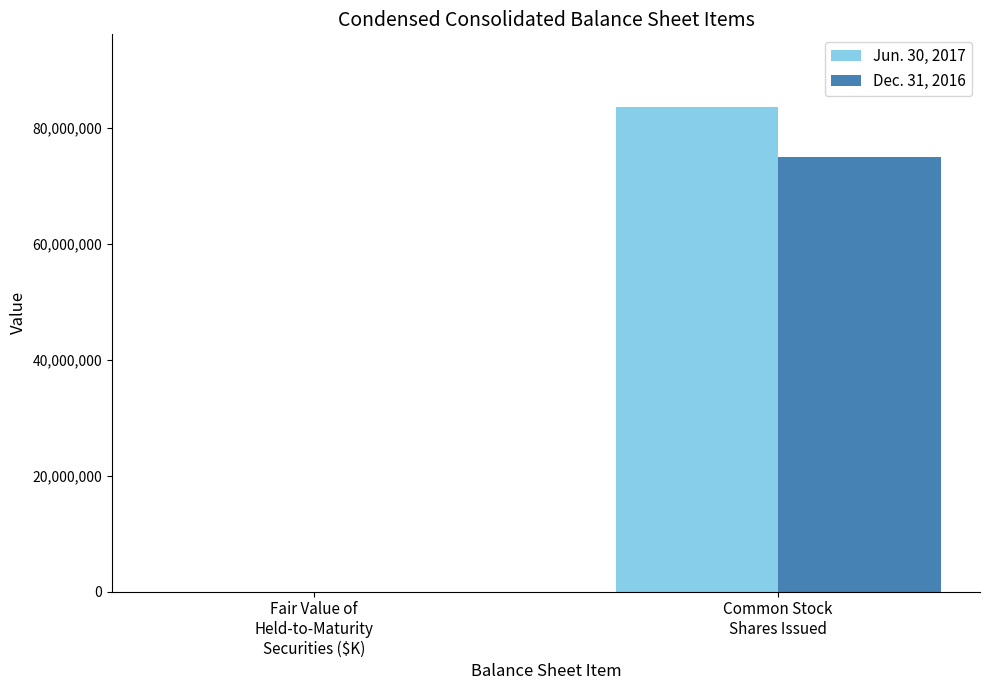

Which series has the largest total across all categories?

Jun. 30, 2017